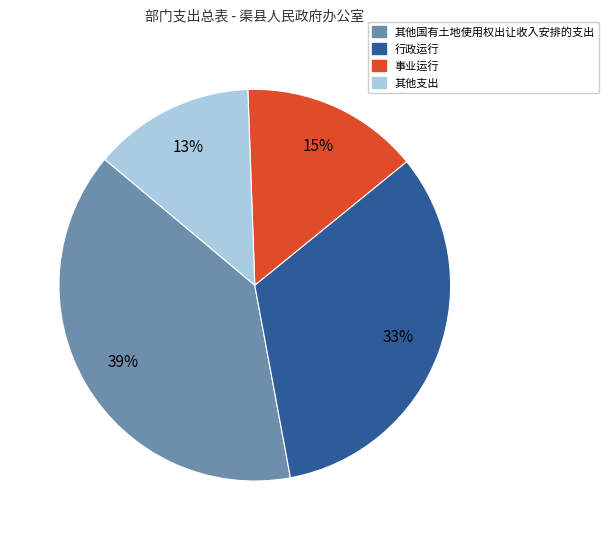

Does any single category account for the majority?

No